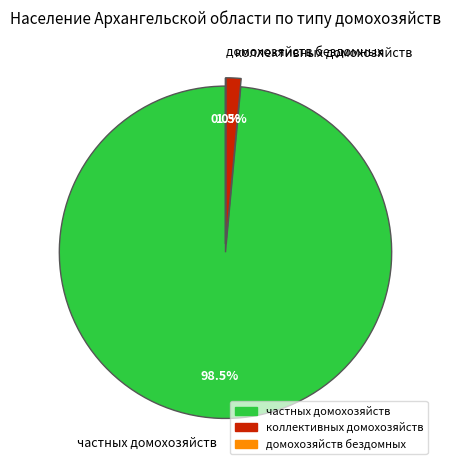

How much of the chart is everything except частных домохозяйств?

1.5%